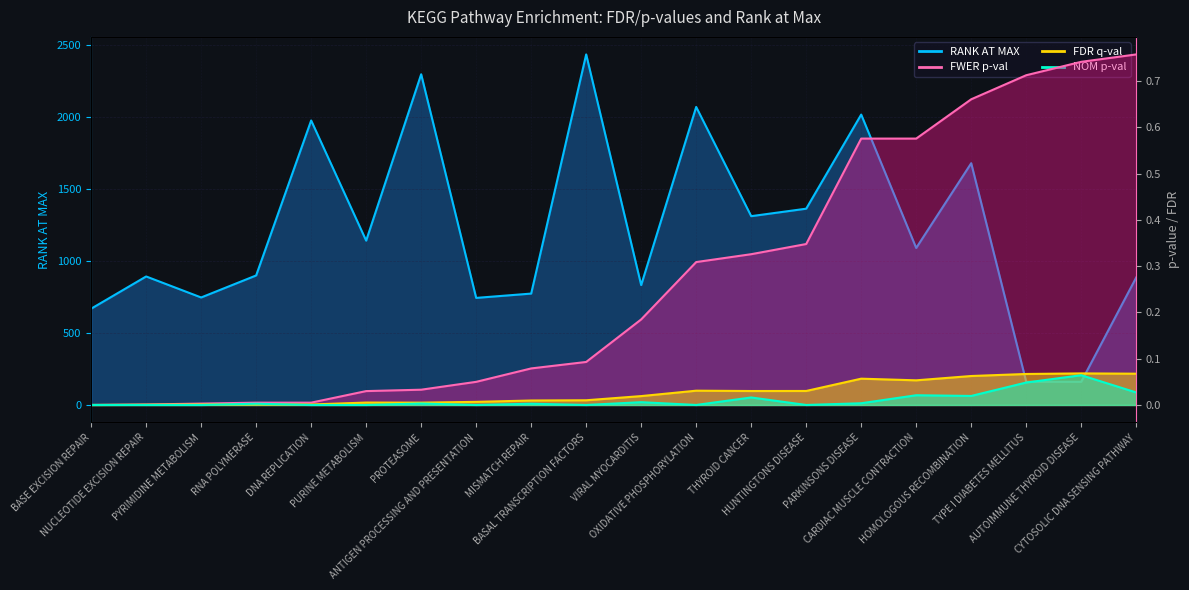

How many intersections are there between FDR q-val and NOM p-val?

2